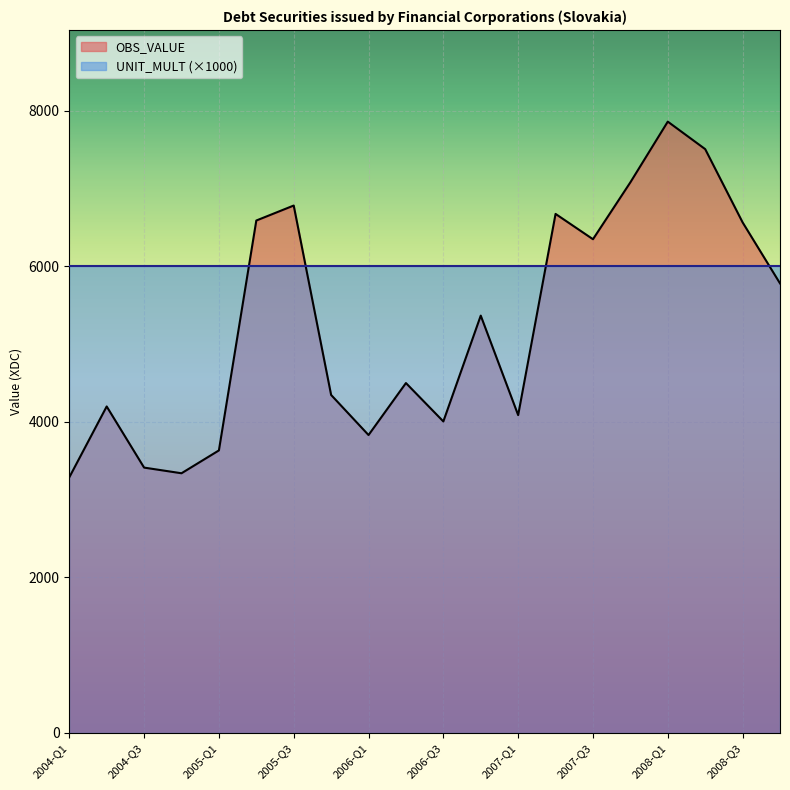

True or false: the data has more than 1 interior local peaks.

True